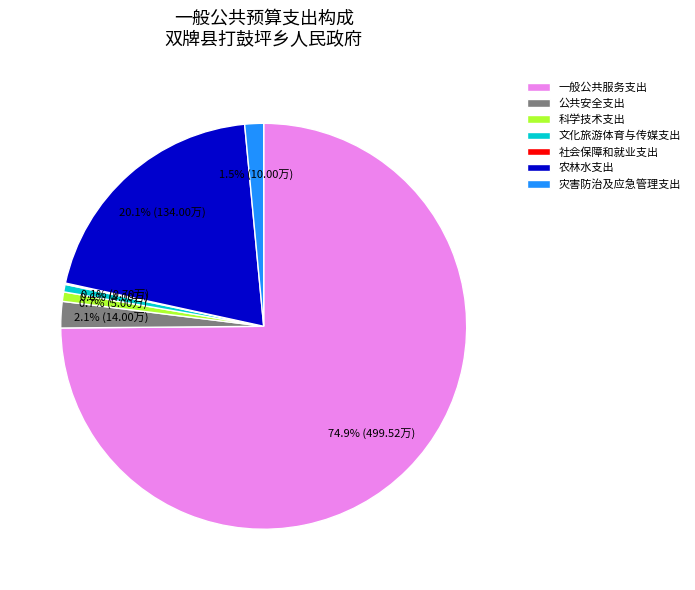

To the nearest percent, what is the difference between the 公共安全支出 and 科学技术支出 slice percentages?

1%